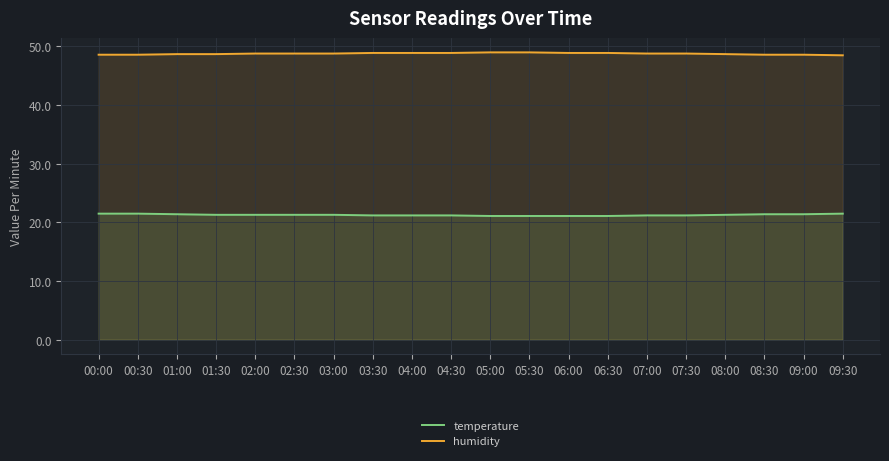

The temperature series shows 6.1 at 06:00. True or false?

False